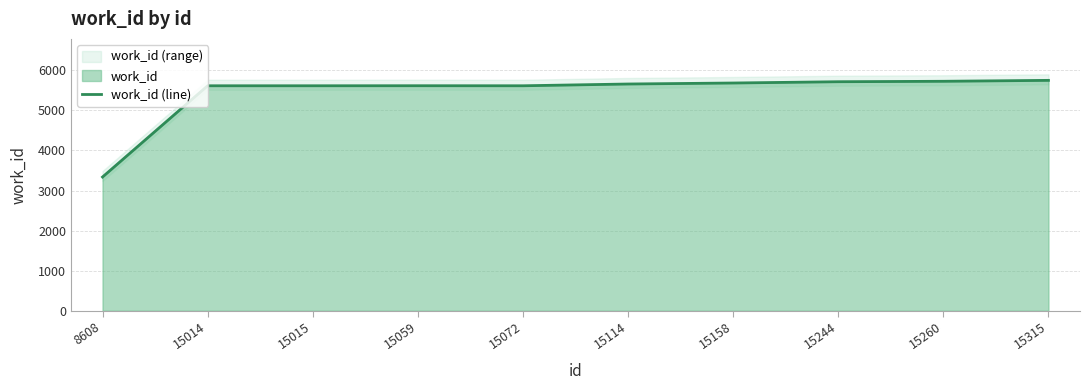

What is the value of the 9th point from the left?

5726